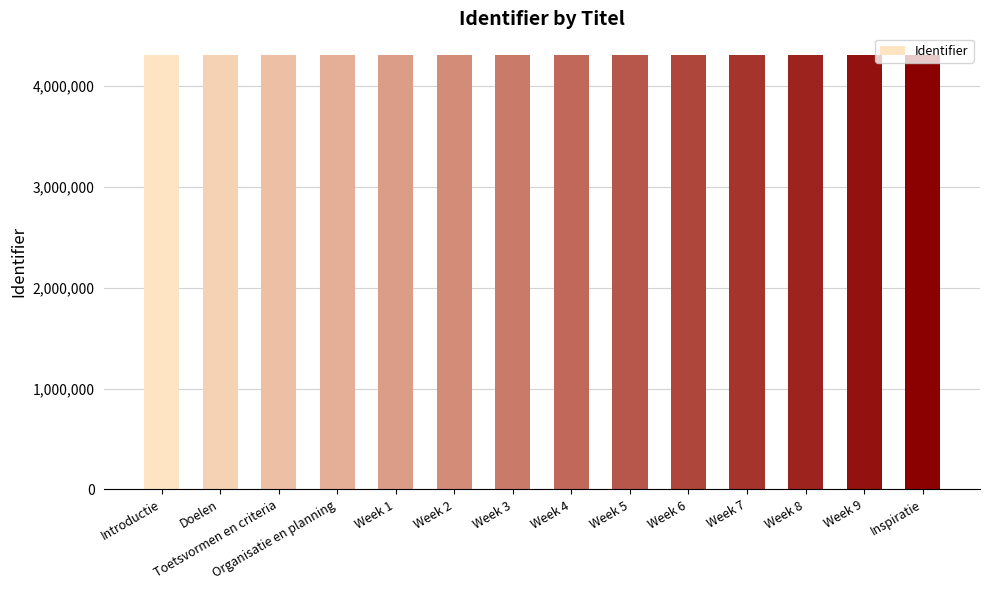

Is it true that the value at Organisatie en planning is 6863816?

False